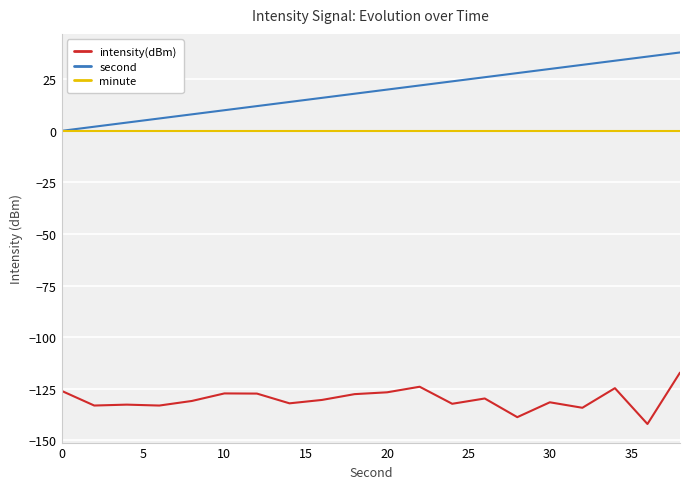

Which series has the largest total across all categories?

second